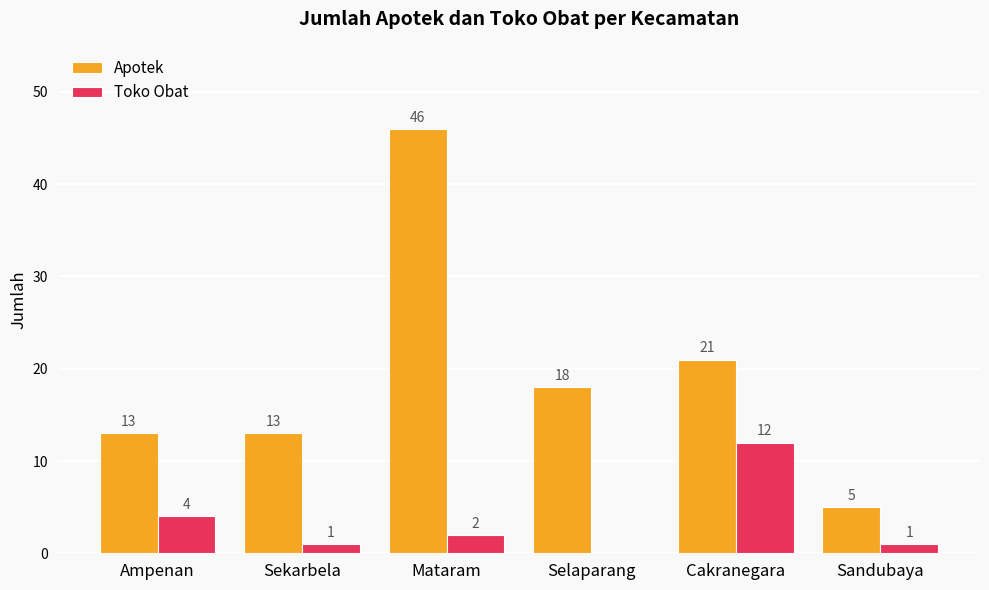

What is the difference between the Apotek values at Sandubaya and Ampenan?

8